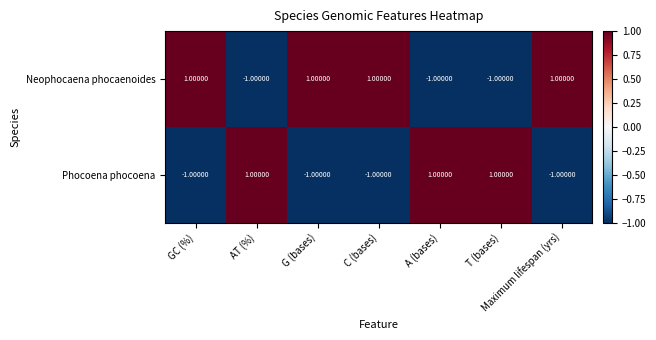

How many values in Phocoena phocoena are below zero?

4